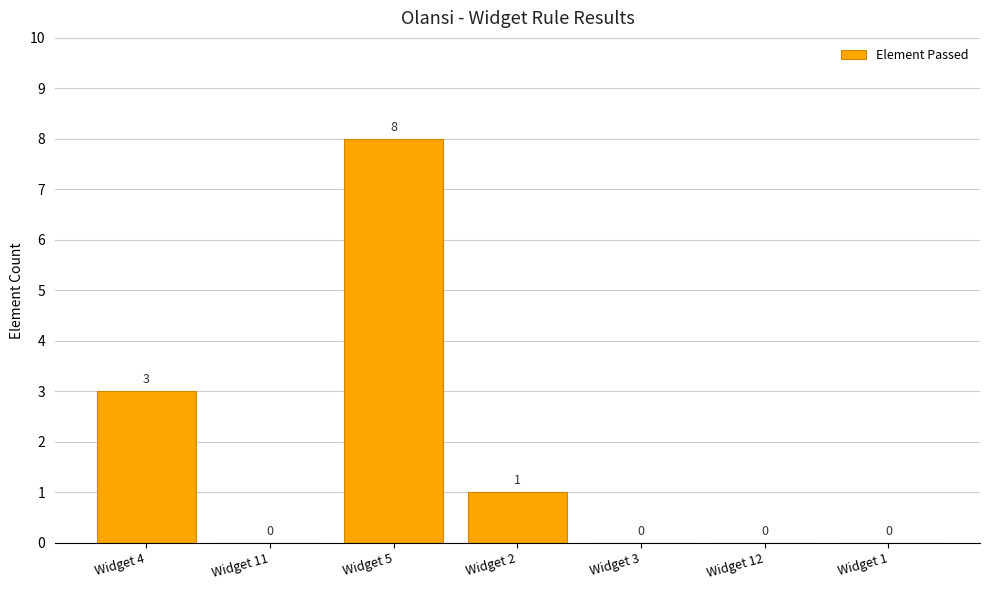

Are the bars grouped side by side (vs. stacked)?

No